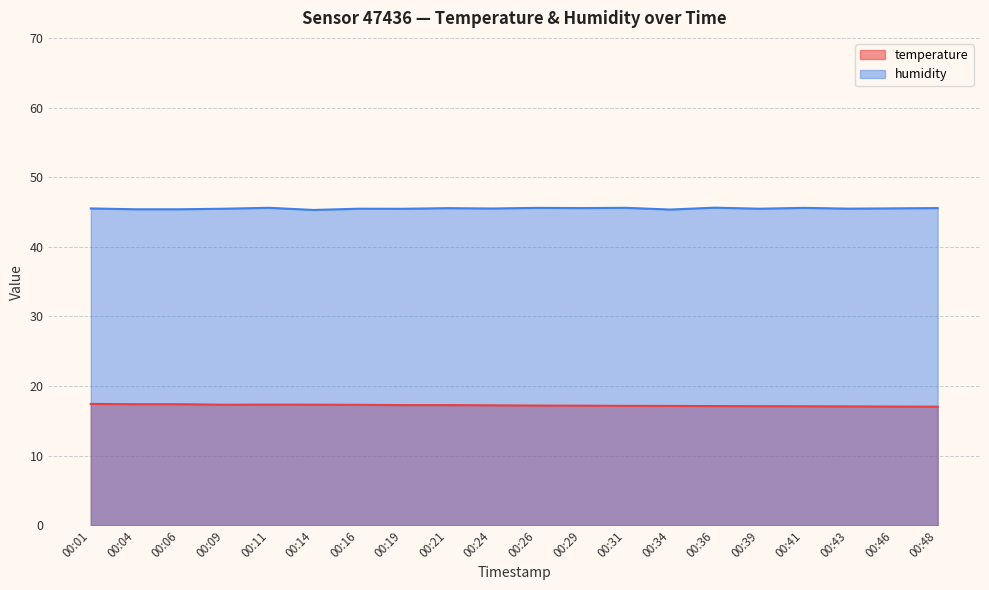

Which series has the largest total across all categories?

humidity